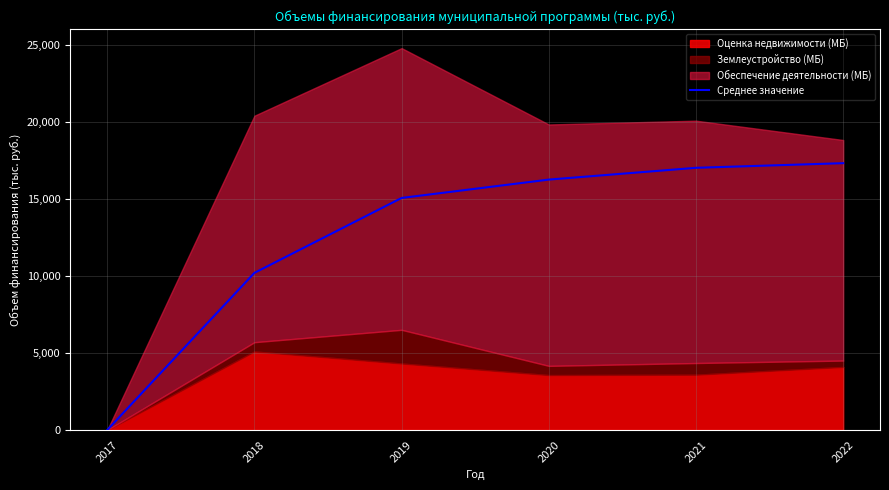

Rank the categories by value from lowest to highest.

2017, 2018, 2019, 2020, 2021, 2022